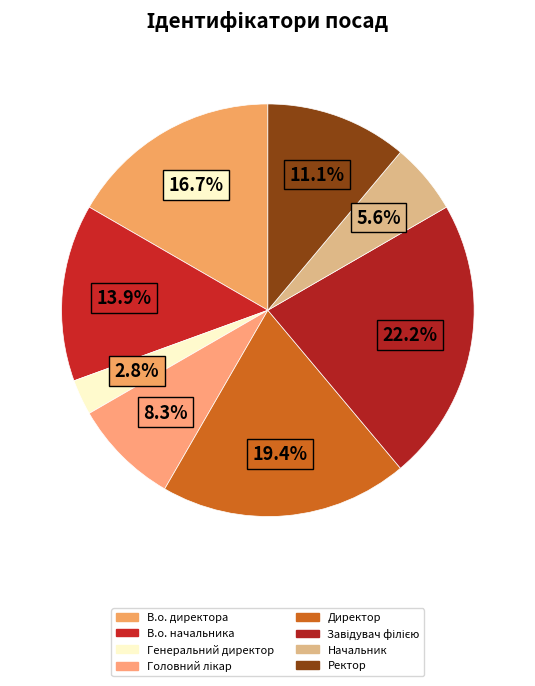

To the nearest percent, what portion does В.о. начальника represent?

14%